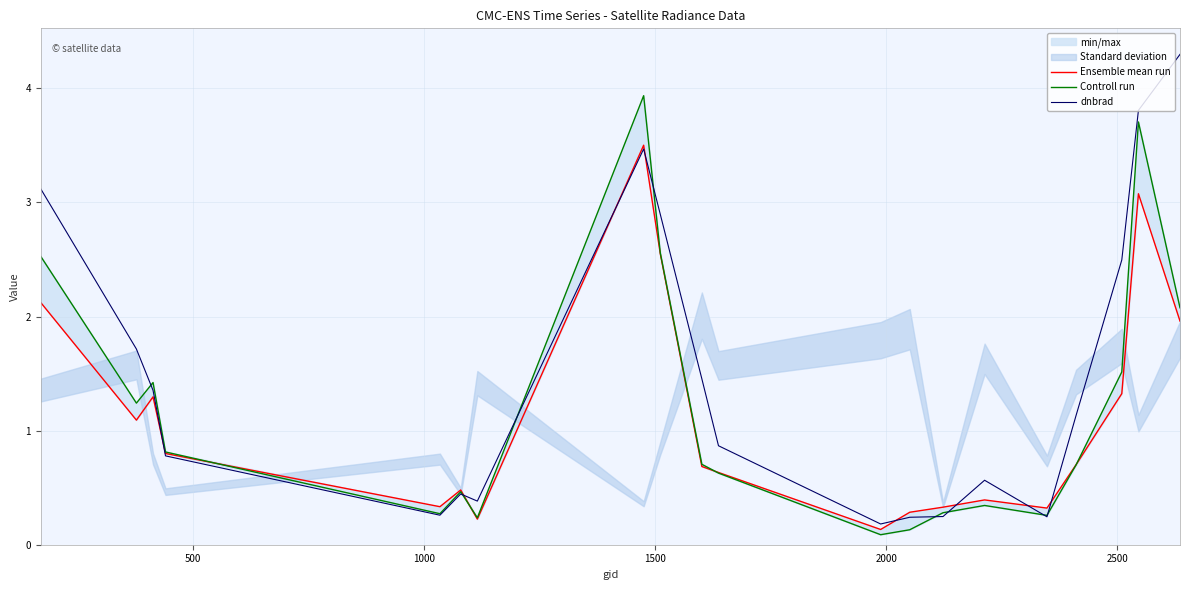

What is the highest value of the dnbrad series?

4.3